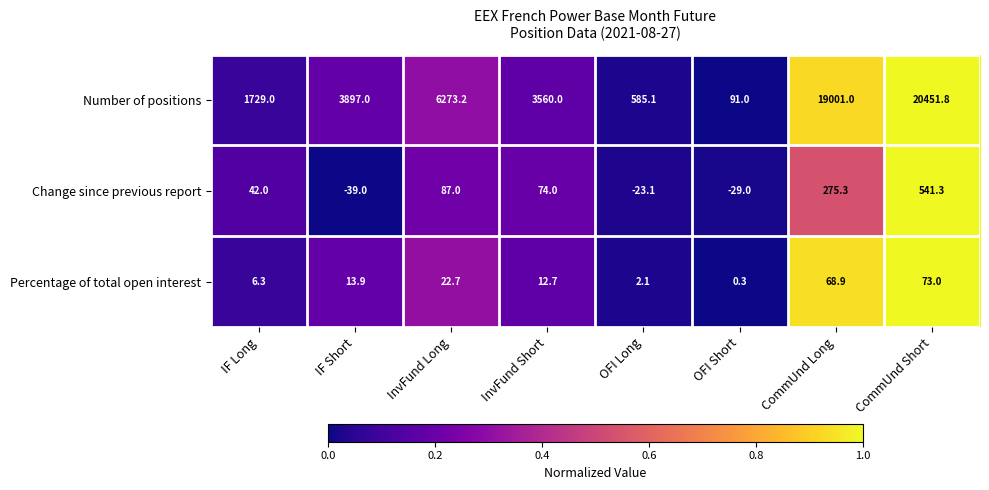

The value of Change since previous report at IF Long is 20.7. True or false?

False